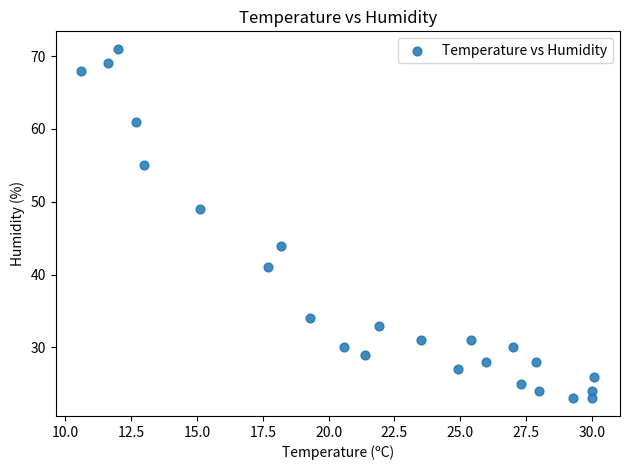

What Y value in the scatter plot is closest to 47?

49